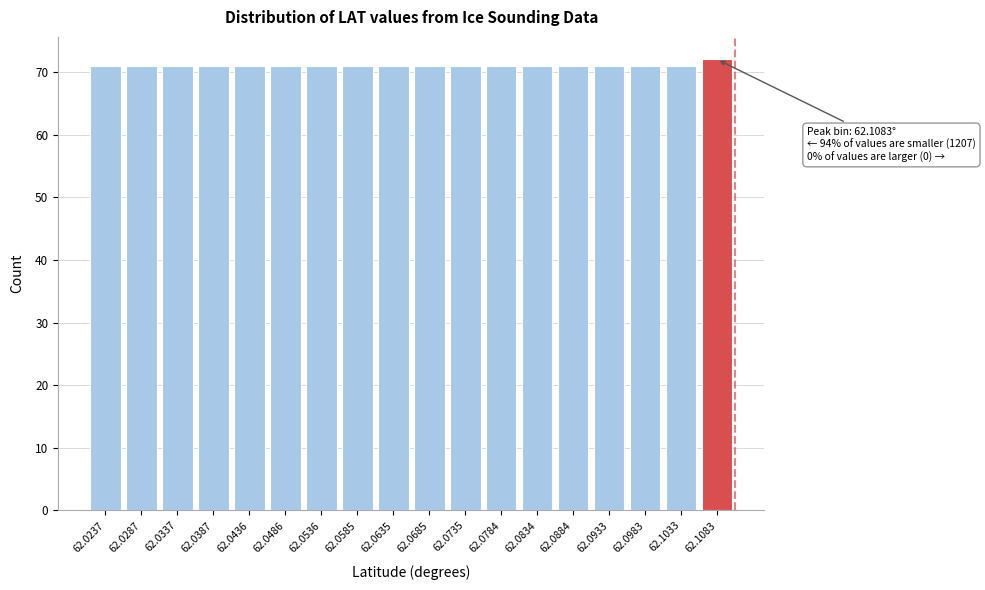

Reading left to right, transcribe all the data shown in this chart.

62.0237=71	62.0287=71	62.0337=71	62.0387=71	62.0436=71	62.0486=71	62.0536=71	62.0585=71	62.0635=71	62.0685=71	62.0735=71	62.0784=71	62.0834=71	62.0884=71	62.0933=71	62.0983=71	62.1033=71	62.1083=72